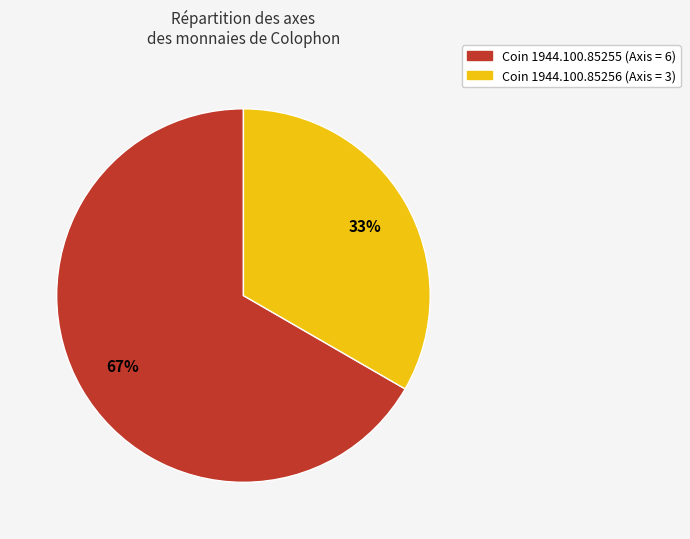

Is there any slice that represents more than half of the pie?

Yes